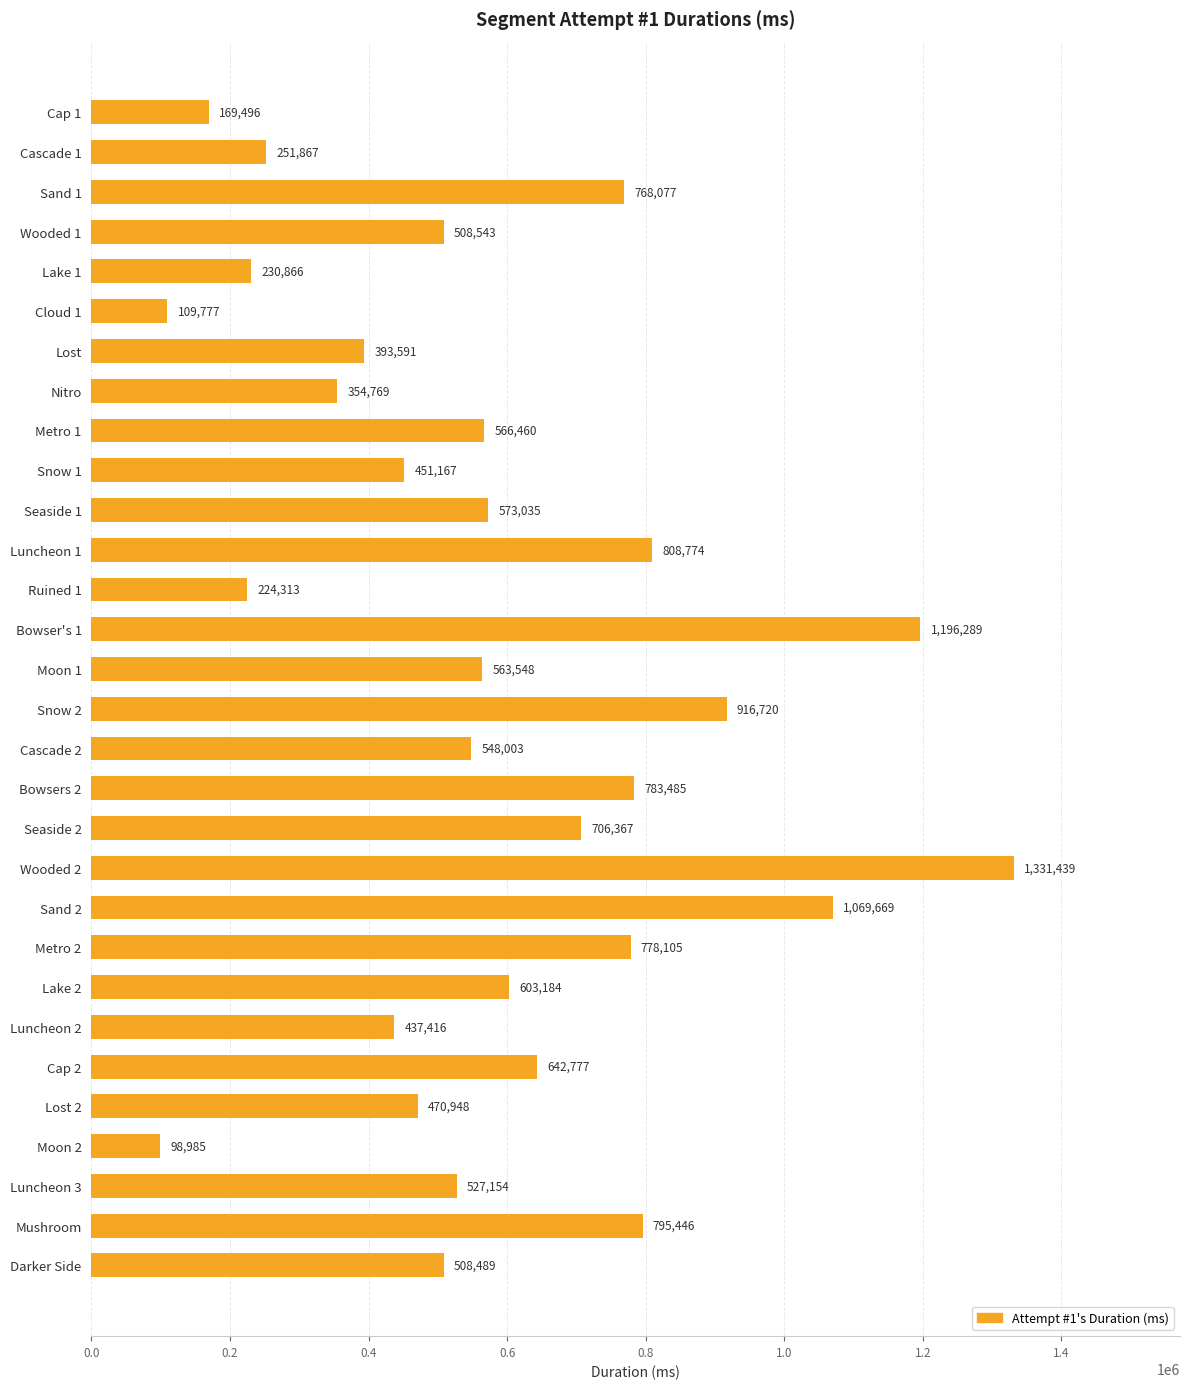

What value does the data have at Lake 2, to the nearest 100?

603200